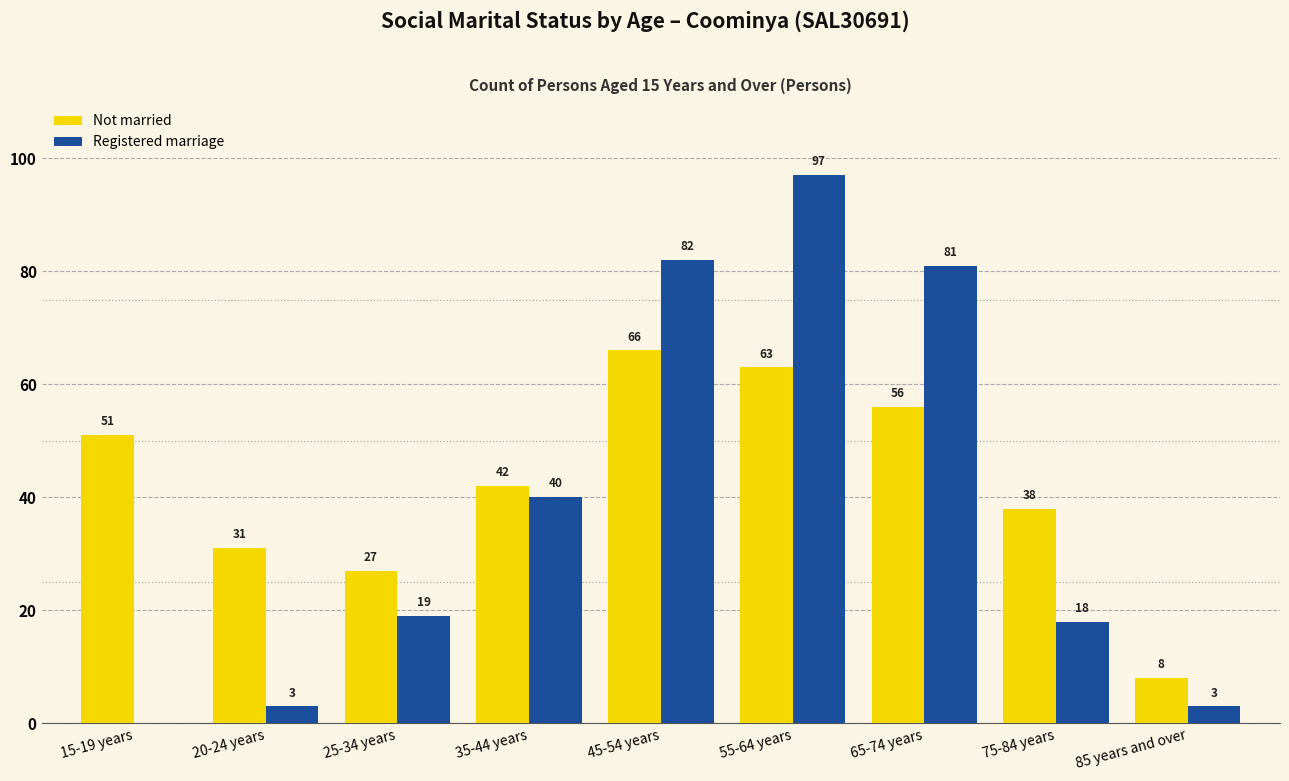

Reading left to right, what are all the values shown in this chart?

Not married: 15-19 years=51	20-24 years=31	25-34 years=27	35-44 years=42	45-54 years=66	55-64 years=63	65-74 years=56	75-84 years=38	85 years and over=8
Registered marriage: 15-19 years=0	20-24 years=3	25-34 years=19	35-44 years=40	45-54 years=82	55-64 years=97	65-74 years=81	75-84 years=18	85 years and over=3